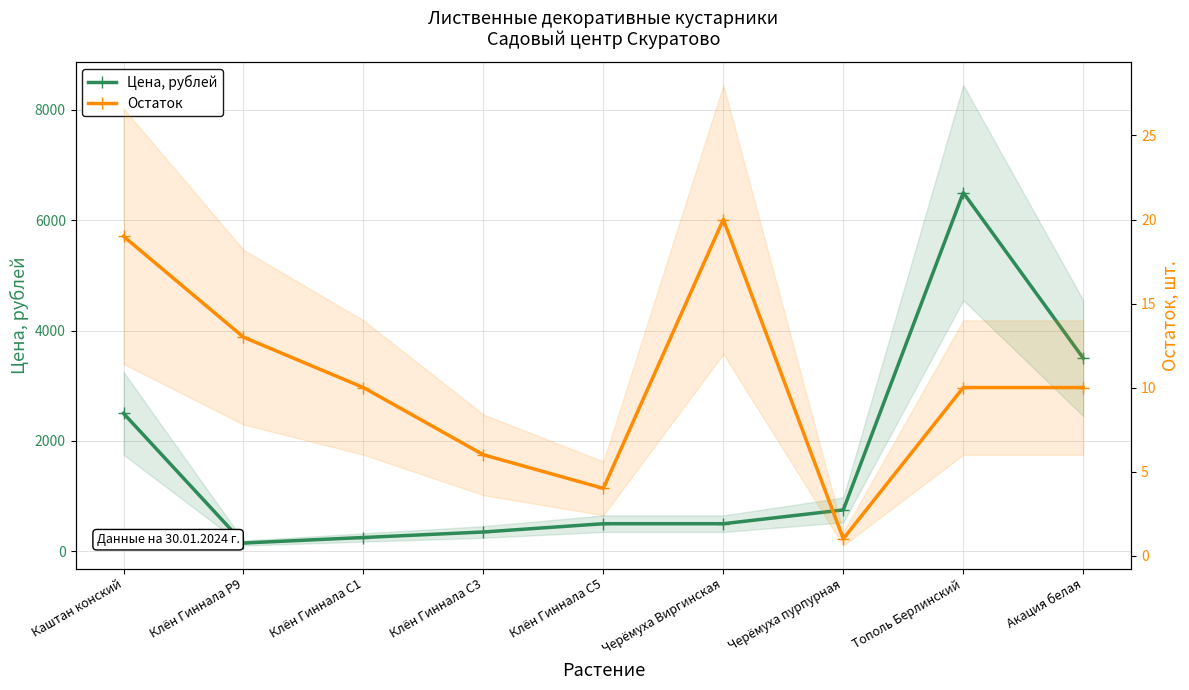

Reading left to right, transcribe all the data shown in this chart.

Цена, рублей: Каштан конский=2500	Клён Гиннала Р9=150	Клён Гиннала С1=250	Клён Гиннала С3=350	Клён Гиннала С5=500	Черёмуха Виргинская=500	Черёмуха пурпурная=750	Тополь Берлинский=6500	Акация белая=3500
Остаток: Каштан конский=19	Клён Гиннала Р9=13	Клён Гиннала С1=10	Клён Гиннала С3=6	Клён Гиннала С5=4	Черёмуха Виргинская=20	Черёмуха пурпурная=1	Тополь Берлинский=10	Акация белая=10